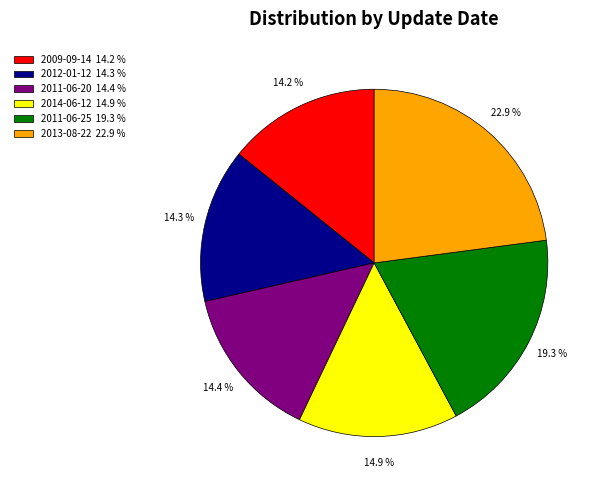

To the nearest percent, what is the difference between the largest and smallest slice percentages?

9%